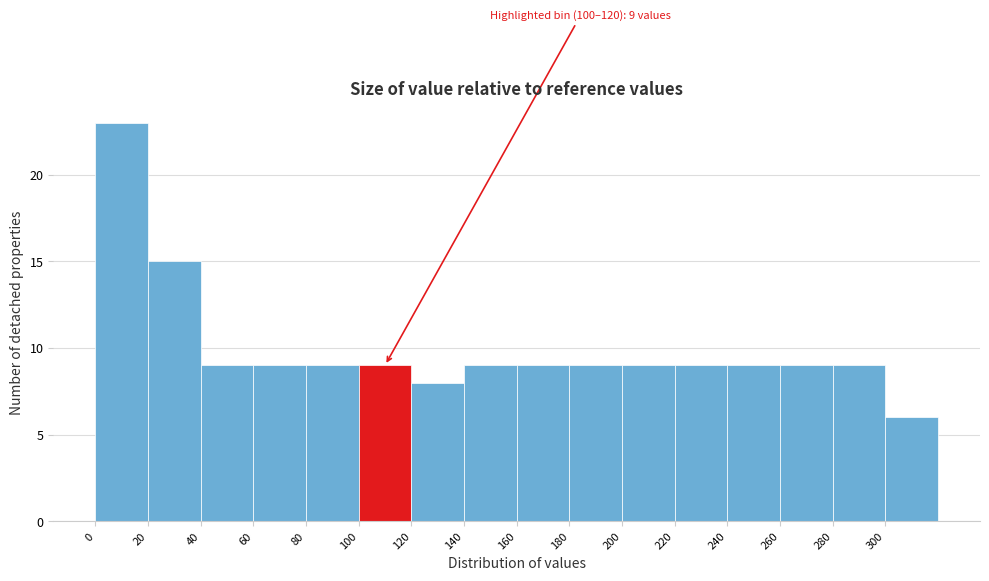

Which range on the x-axis has the tallest bar?

0 to 20